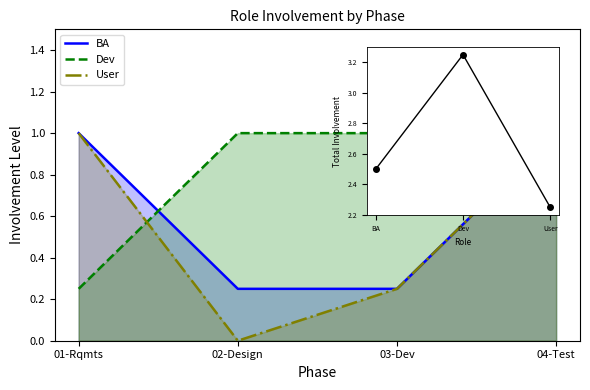

Reading left to right, list all the values displayed in this chart.

BA: 1.0	0.2	0.2	1.0
Dev: 0.2	1.0	1.0	1.0
User: 1.0	0.0	0.2	1.0